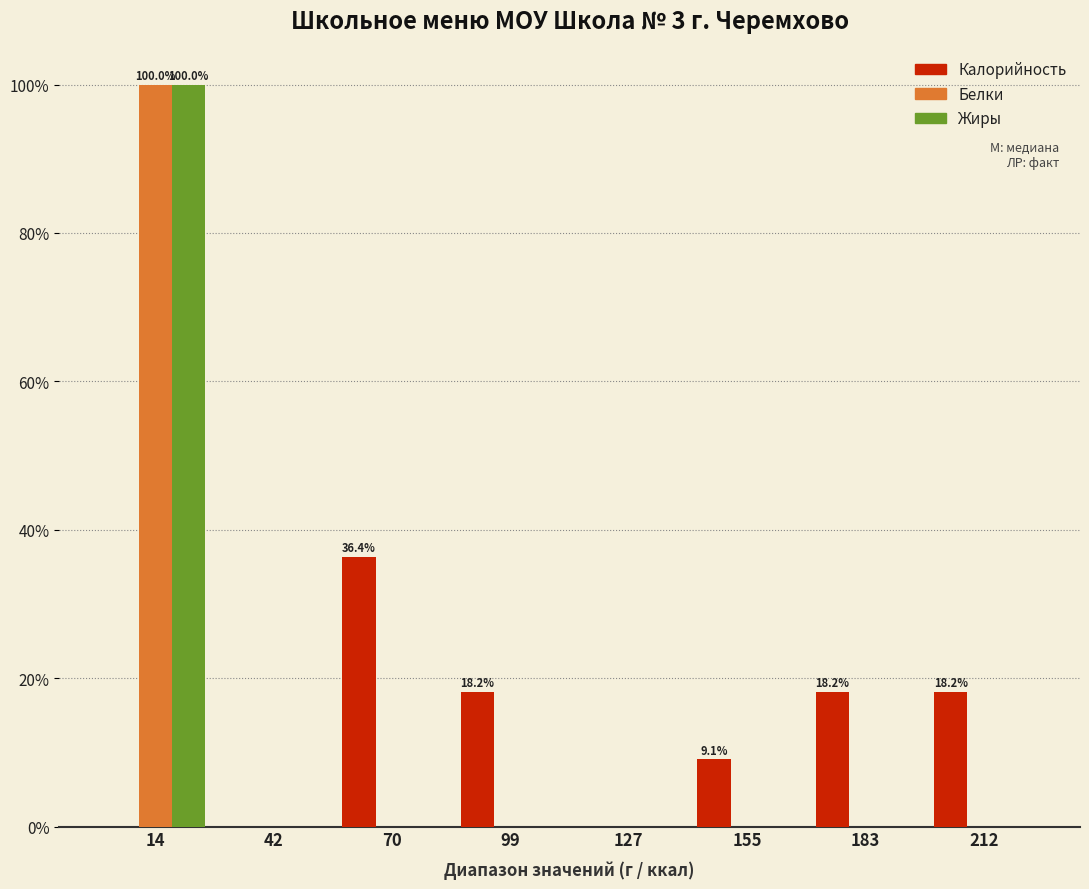

In the Белки series, which range on the x-axis has the tallest bar?

0 to 30